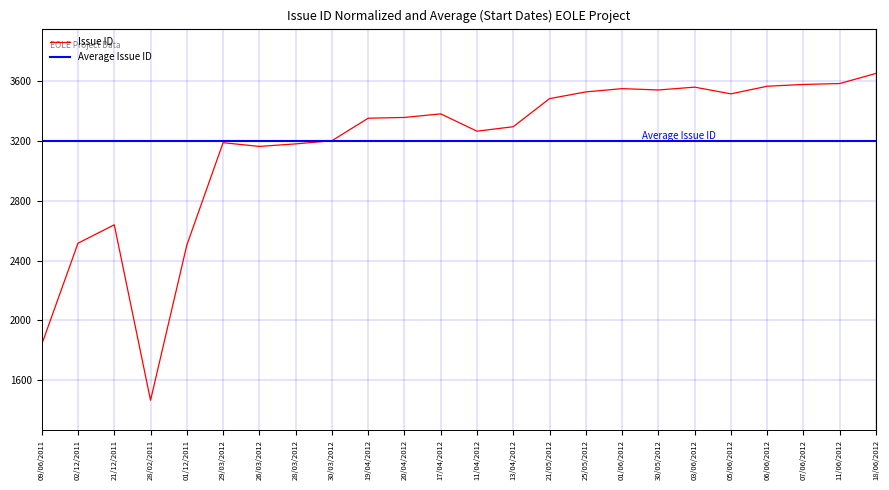

Reading right to left, what are all the values shown in this chart?

3653	3585	3579	3567	3516	3561	3542	3551	3529	3484	3296	3266	3382	3358	3353	3202	3181	3164	3189	2503	1464	2639	2516	1838